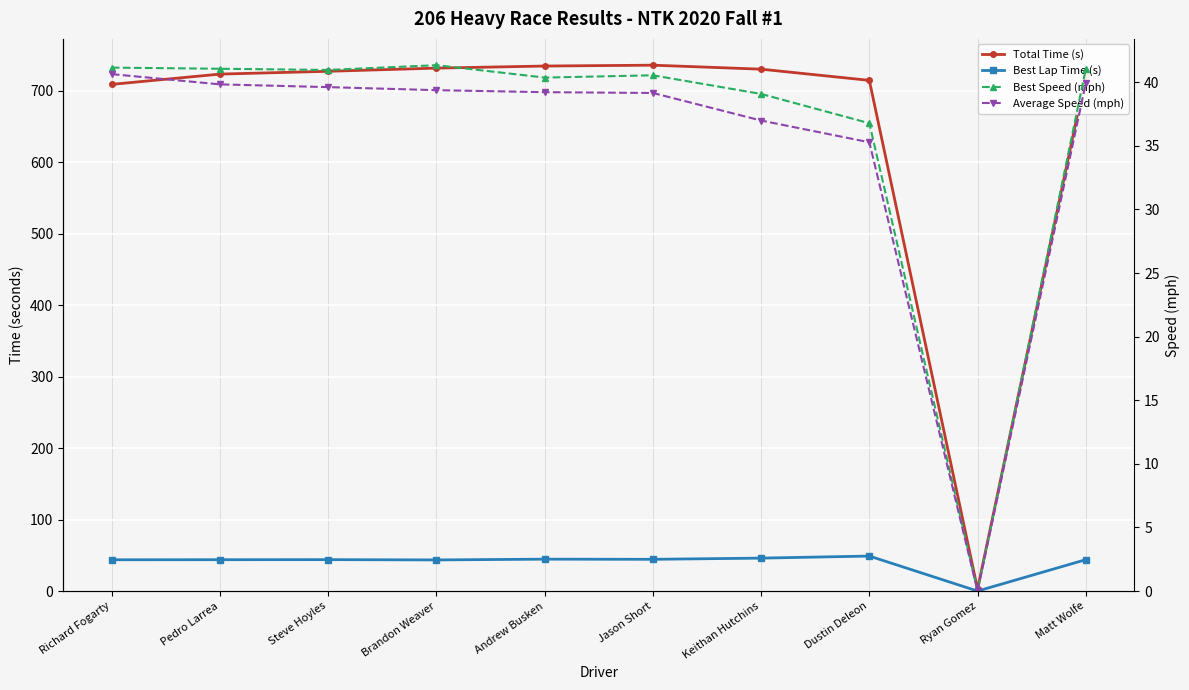

Which category has the lowest value in the Average Speed (mph) series?

Ryan Gomez